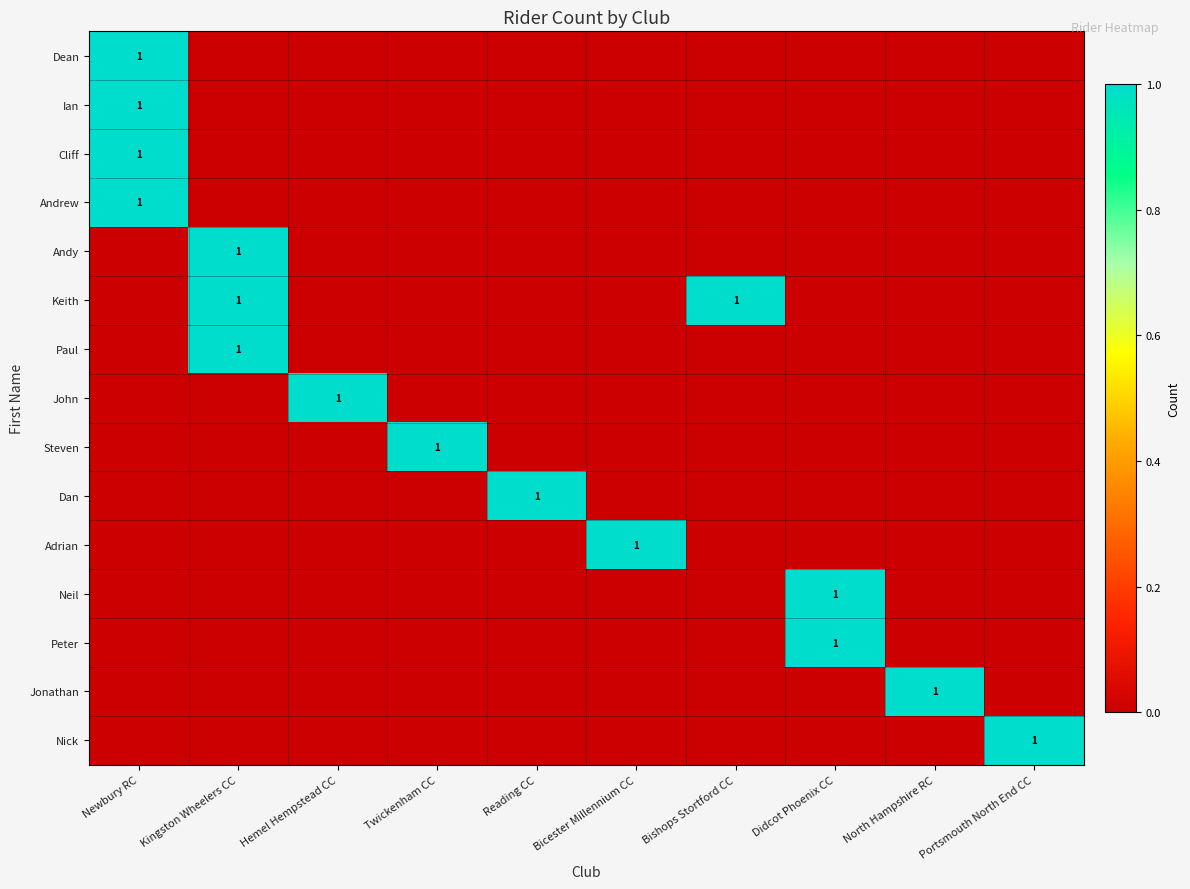

True or false: Dan has a value of 1 at Reading CC.

True